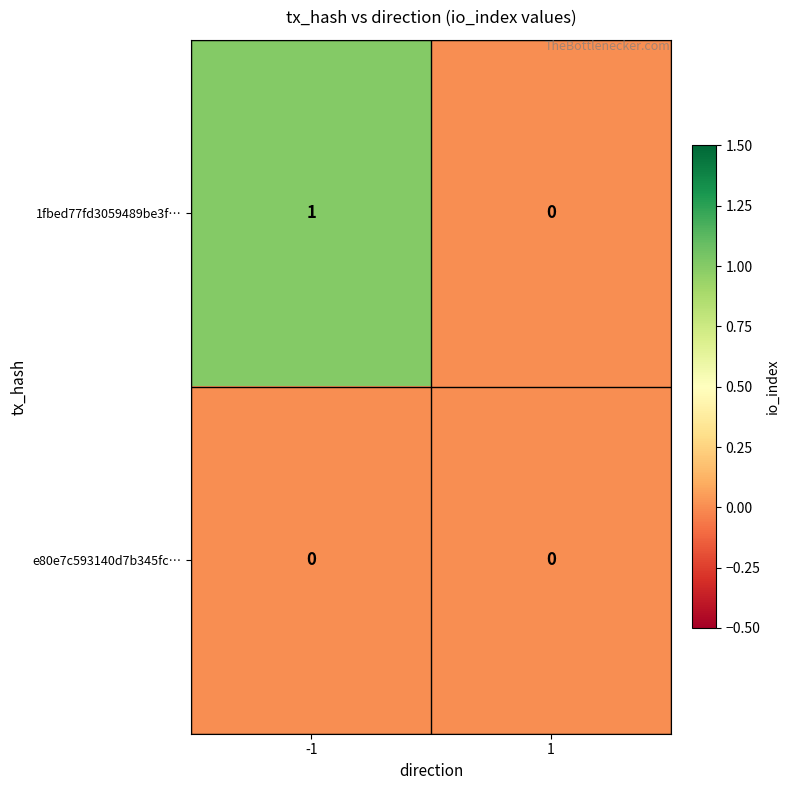

Between -1 and 1, which series saw the biggest shift?

1fbed77fd3059489be3f…